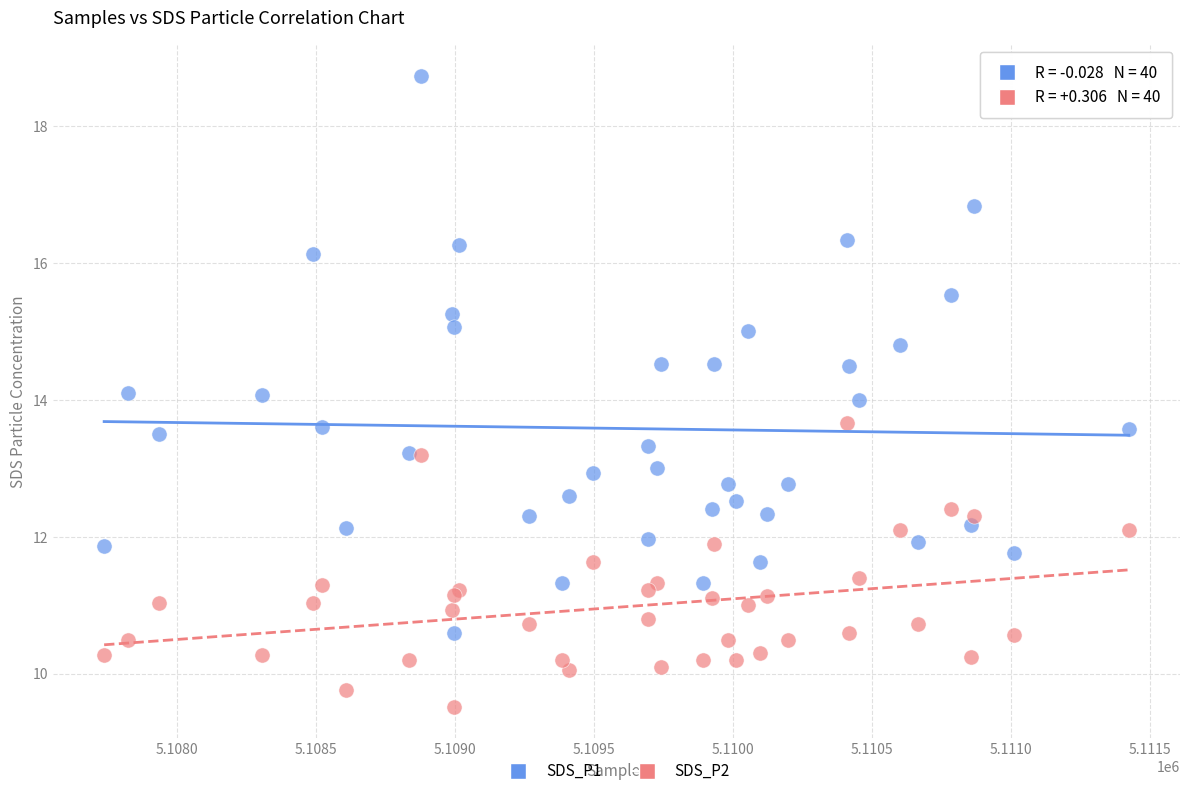

Which series has the largest Y range (max minus min)?

SDS_P1